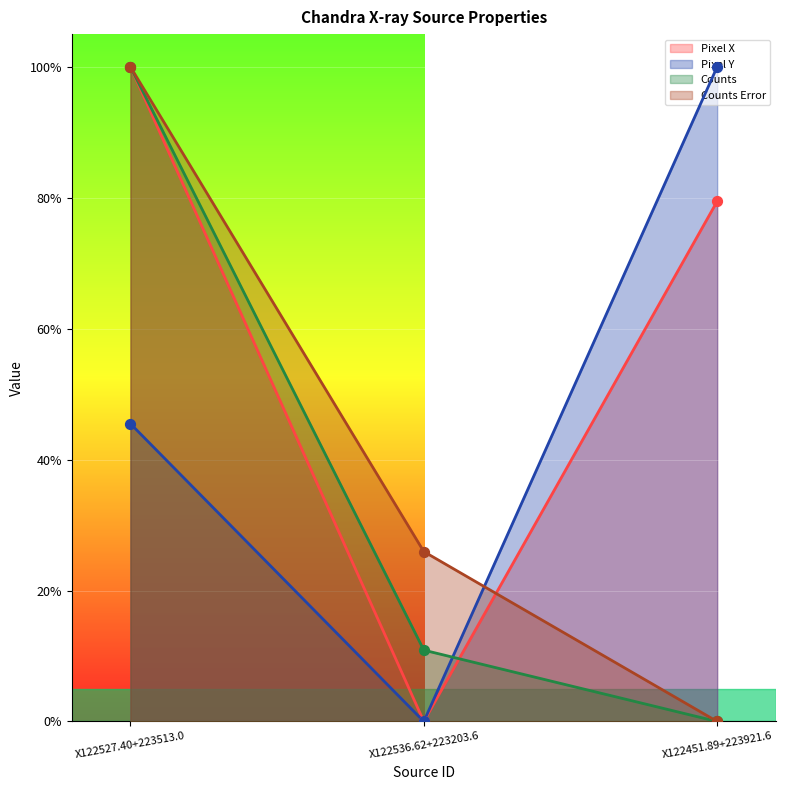

Which series reaches the minimum Y coordinate?

x